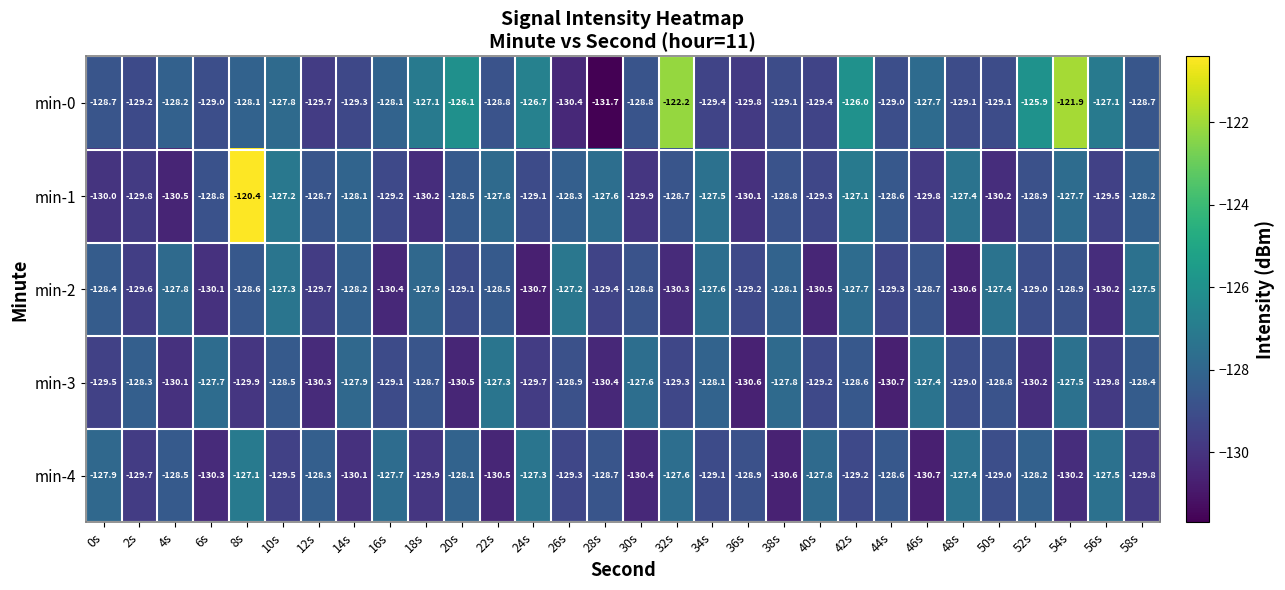

What is the sum of all min-4 values?

-3867.9